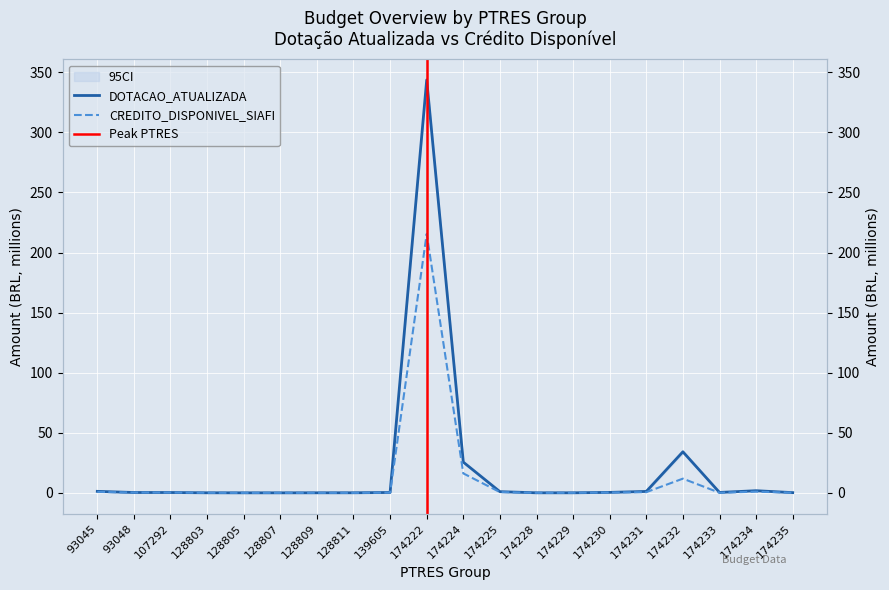

At which category does CREDITO_DISPONIVEL_SIAFI reach its first local valley?

93048